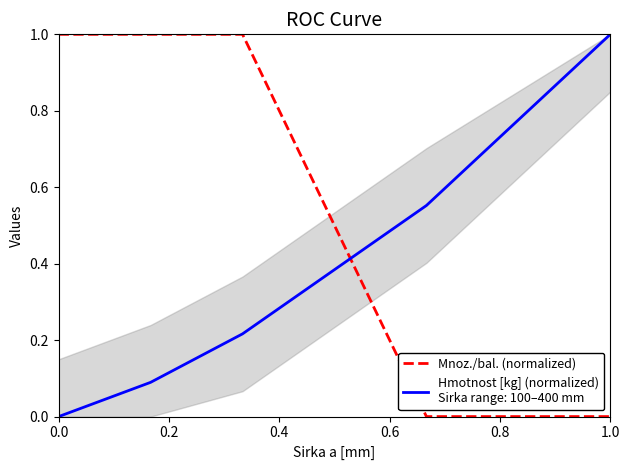

Is this an area chart (filled region under the line)?

No